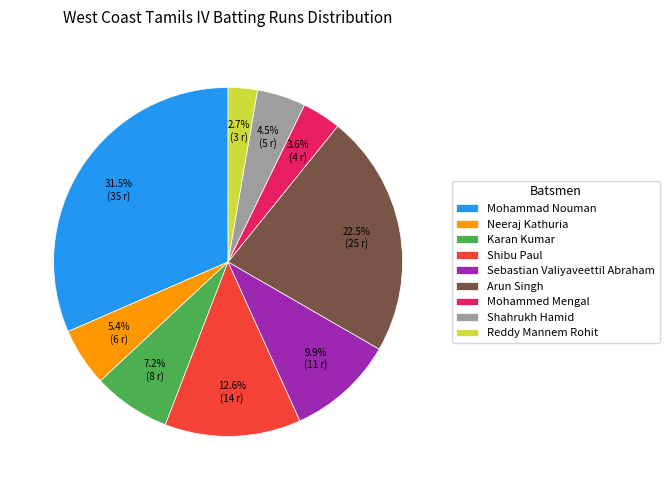

Rank the categories by value from highest to lowest.

Mohammad Nouman, Arun Singh, Shibu Paul, Sebastian Valiyaveettil Abraham, Karan Kumar, Neeraj Kathuria, Shahrukh Hamid, Mohammed Mengal, Reddy Mannem Rohit